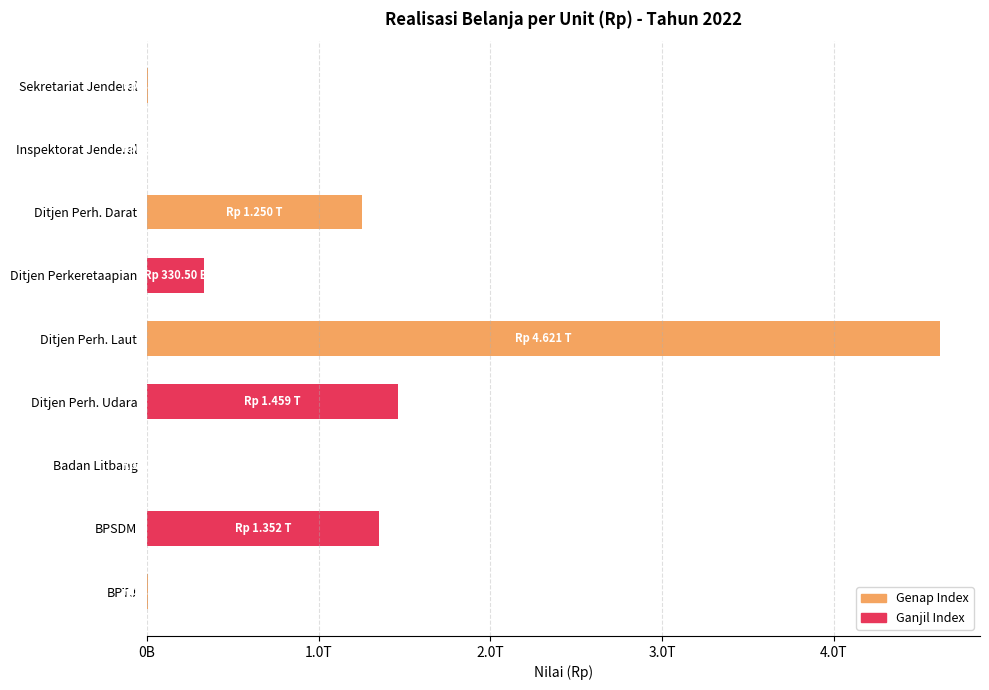

What is the smallest value displayed?

710388041